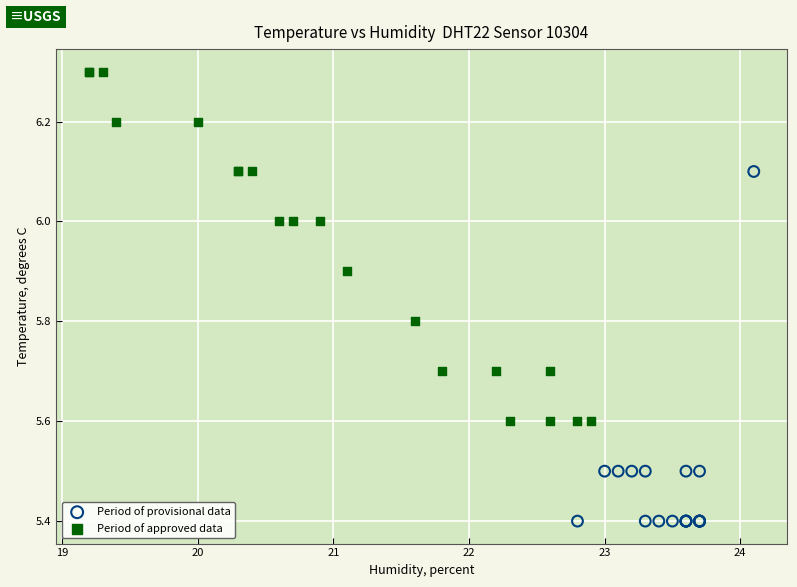

Which series reaches the minimum Y coordinate?

Period of provisional data